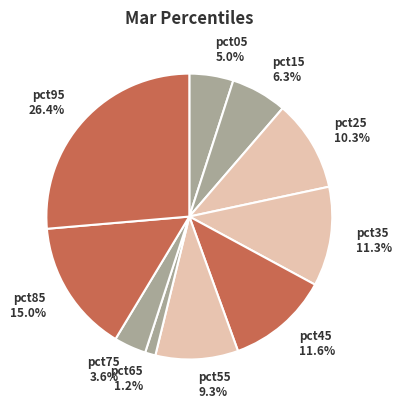

To the nearest percent, what is the difference between the largest and smallest slice percentages?

25%